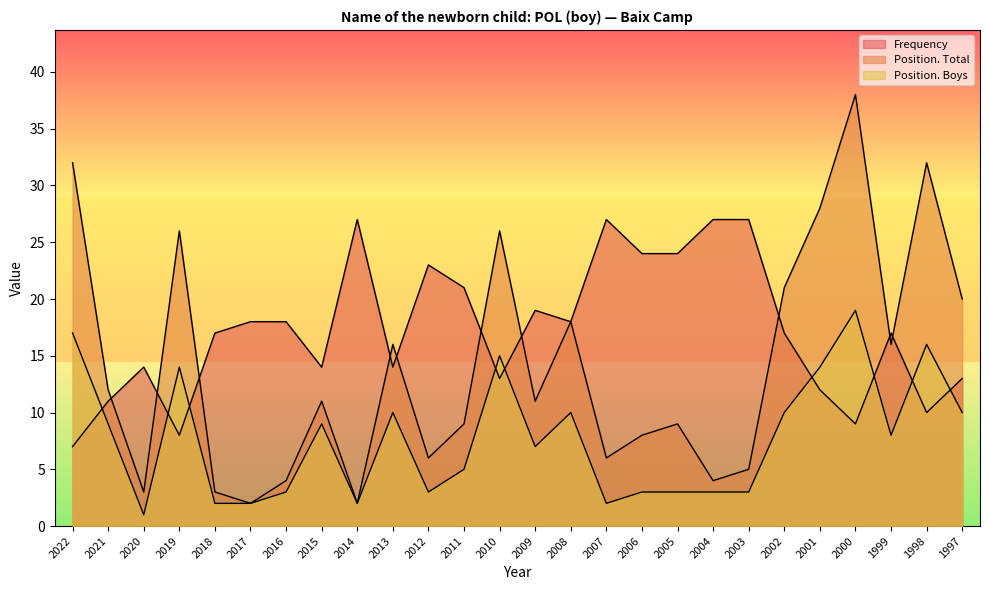

Which series has the largest total across all categories?

Frequency